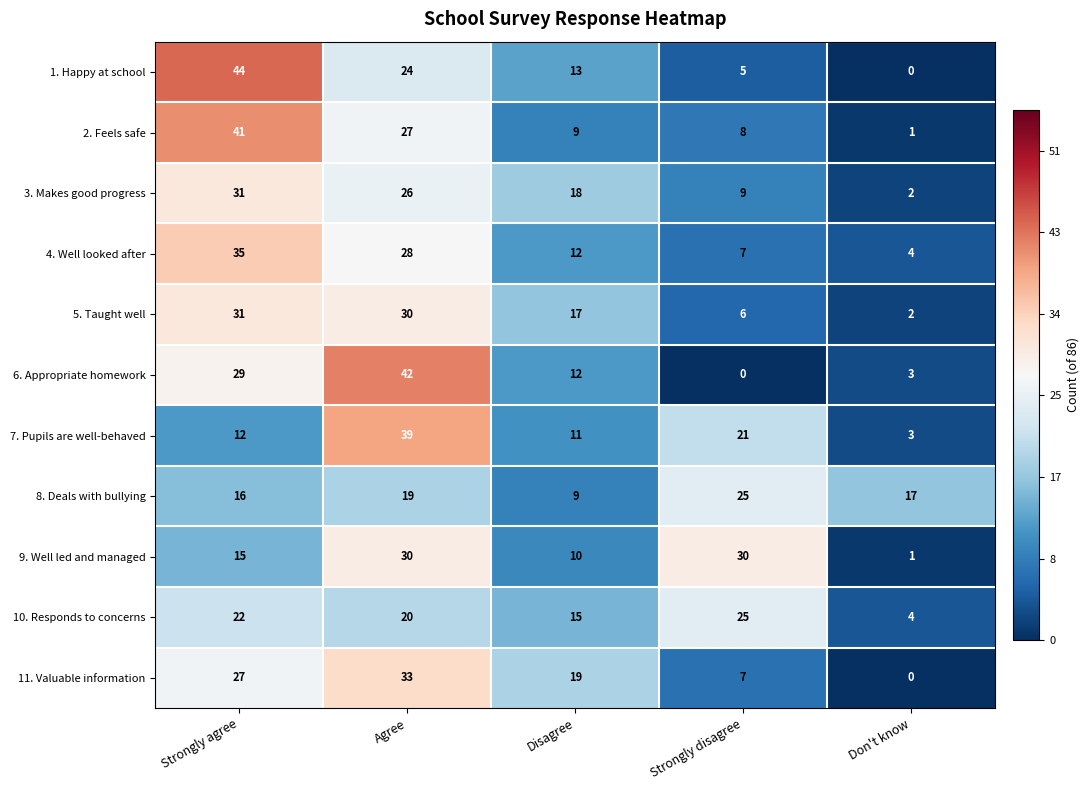

Is it true that 5. Taught well equals 10 at Disagree?

False